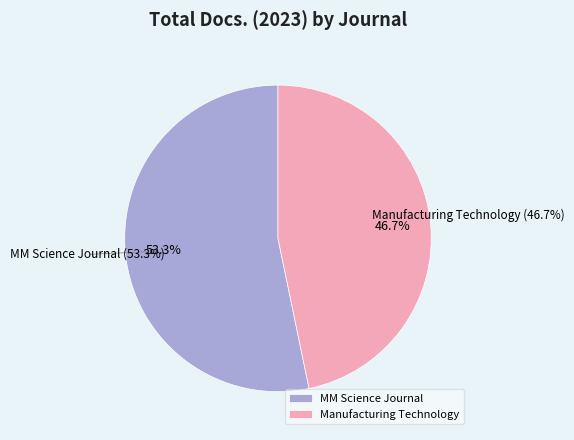

How many slices are in this pie chart?

2